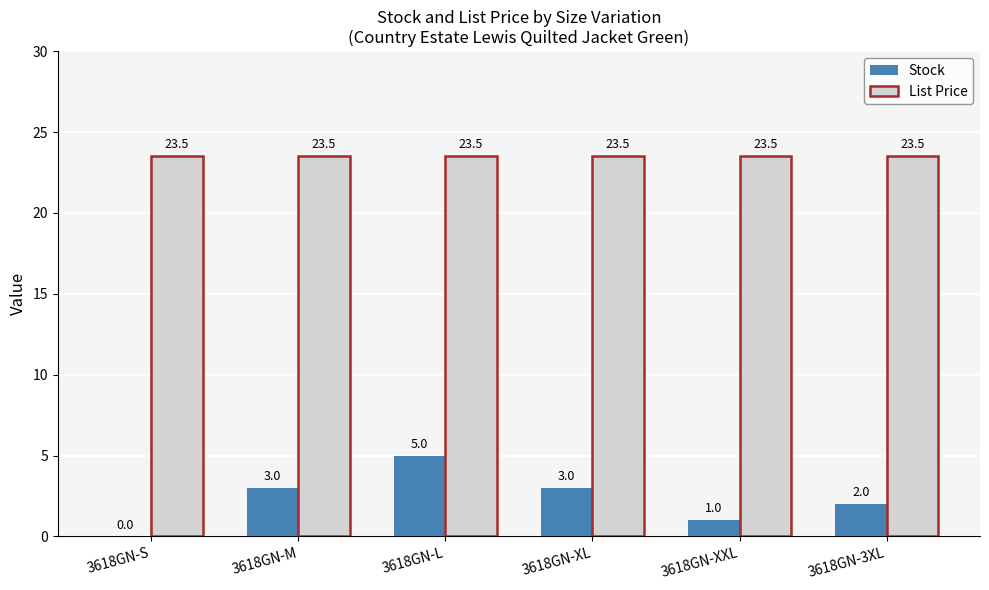

What is the approximate value of List Price at 3618GN-XXL?

23.5